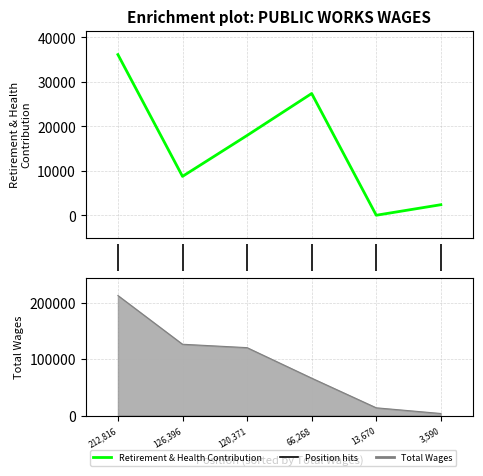

Reading left to right, extract all data points from this chart.

36091	8733	17927	27352	0	2369